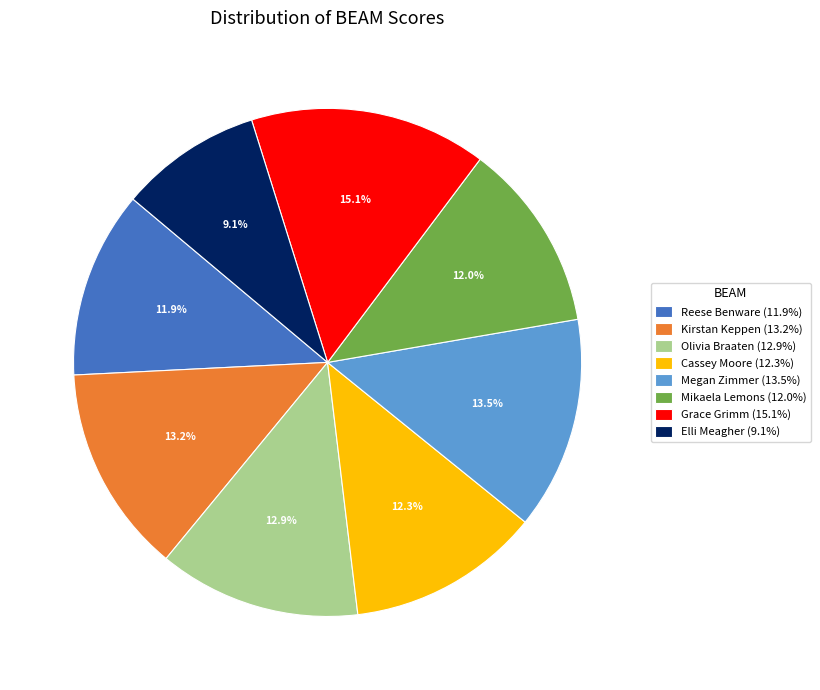

Is the sum of Grace Grimm (15.1%) and Olivia Braaten (12.9%) greater than half?

No